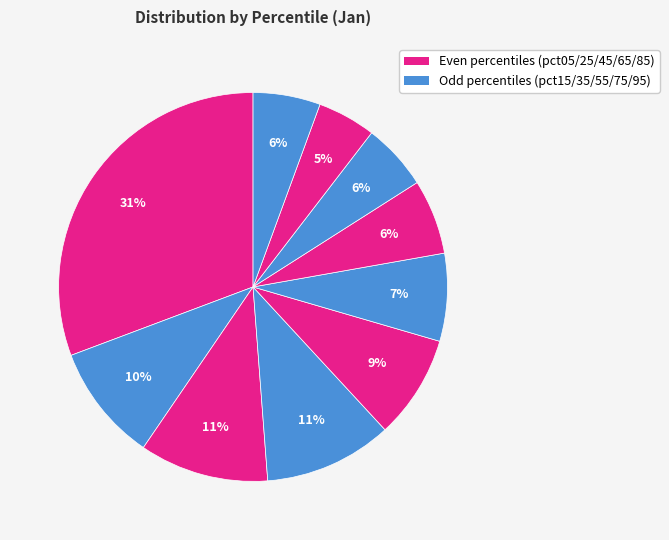

How many slices are in this pie chart?

10